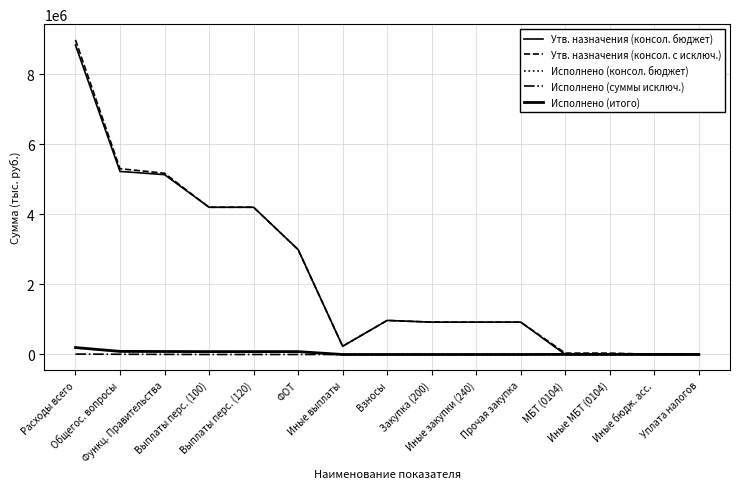

How many Исполнено (суммы исключ.) values are between 0 and 3300?

13